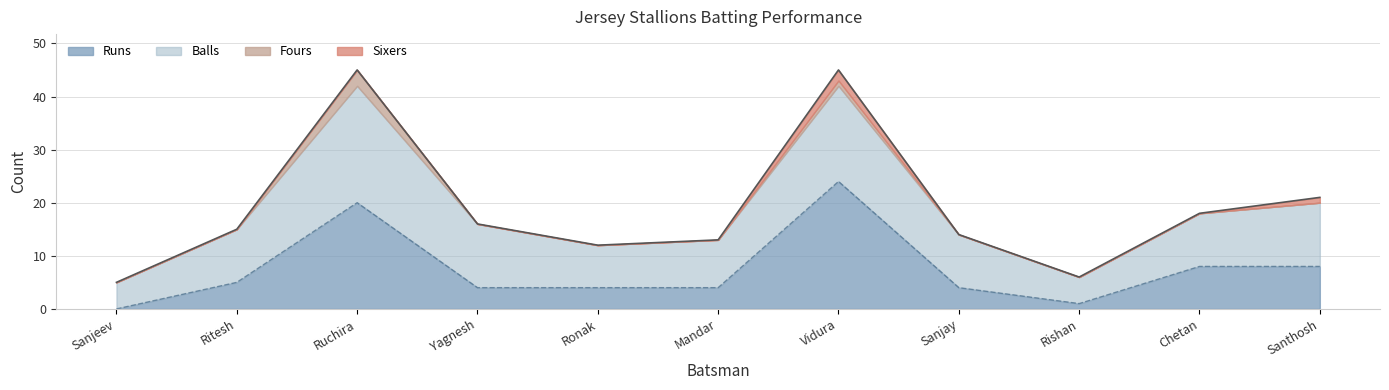

Which series has the widest spread of values?

Runs